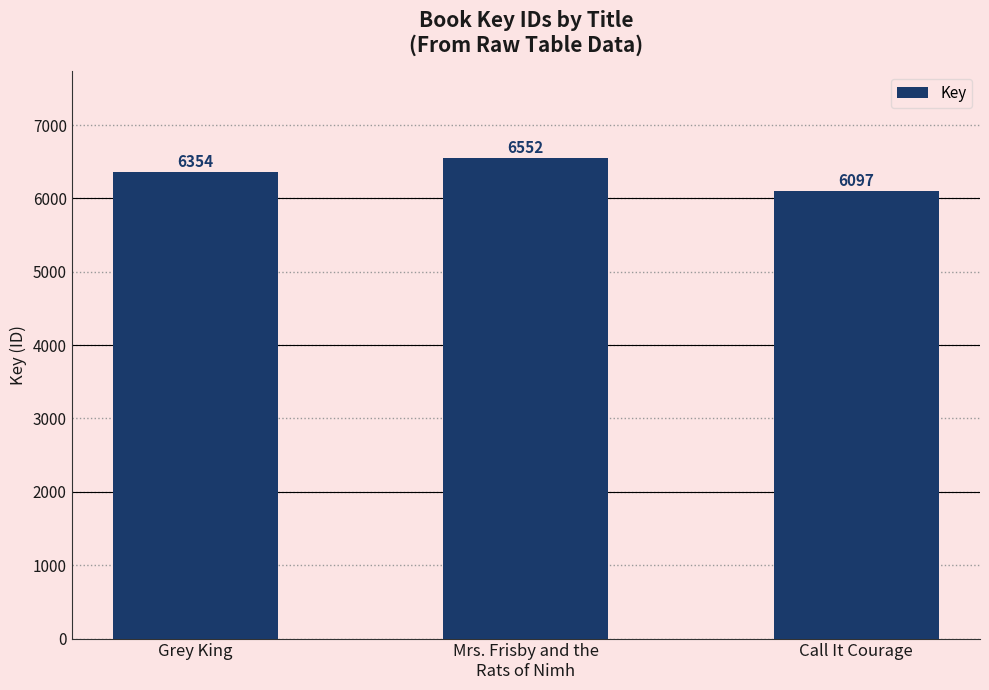

The value at Grey King is 3800. True or false?

False